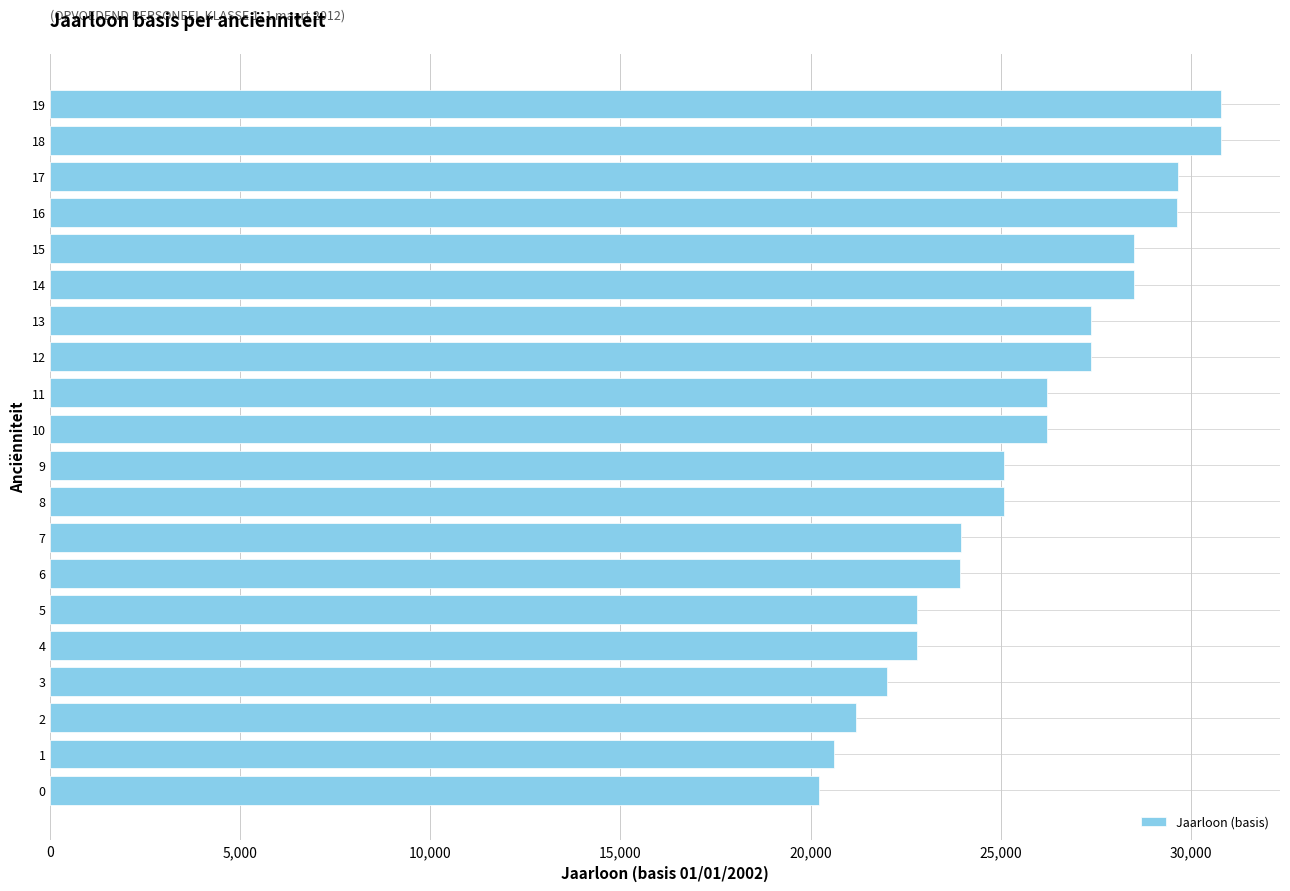

What is the maximum value shown in the chart?

30812.1